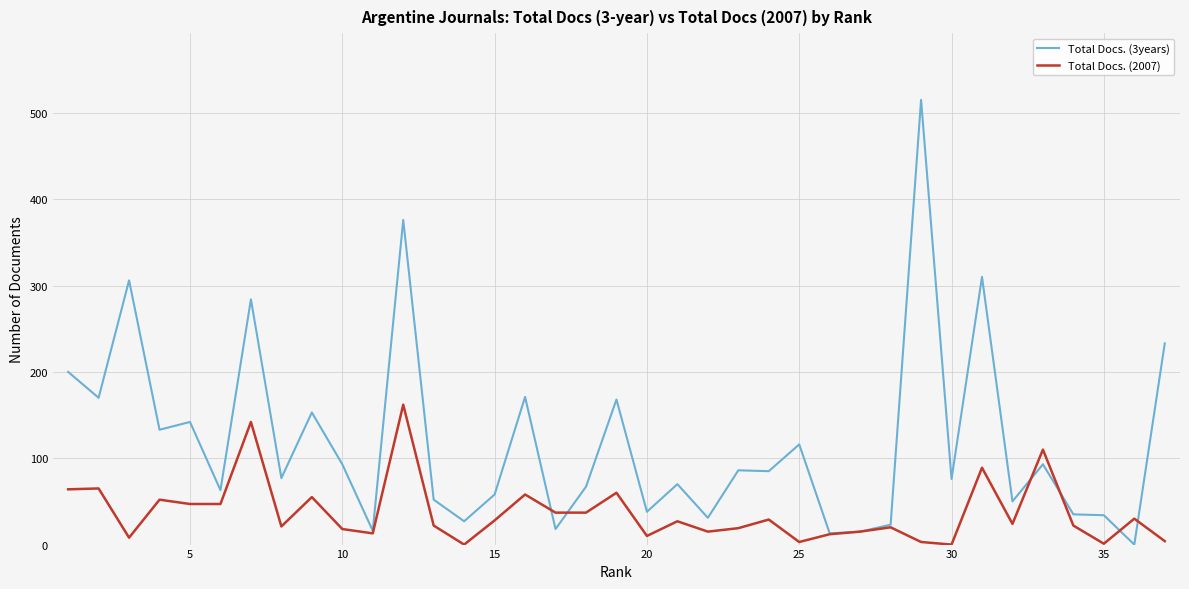

Count the number of data series in this chart.

2